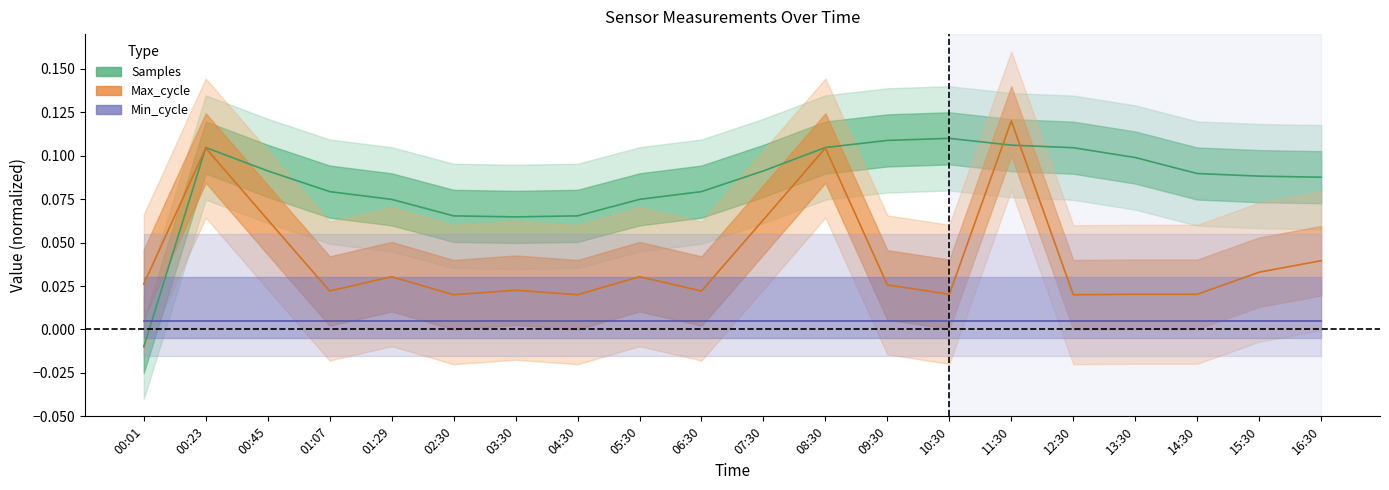

List the labels in order of Max_cycle value, largest first.

11:30, 00:23, 08:30, 00:45, 07:30, 16:30, 15:30, 01:29, 05:30, 00:01, 09:30, 03:30, 01:07, 06:30, 10:30, 13:30, 14:30, 02:30, 04:30, 12:30